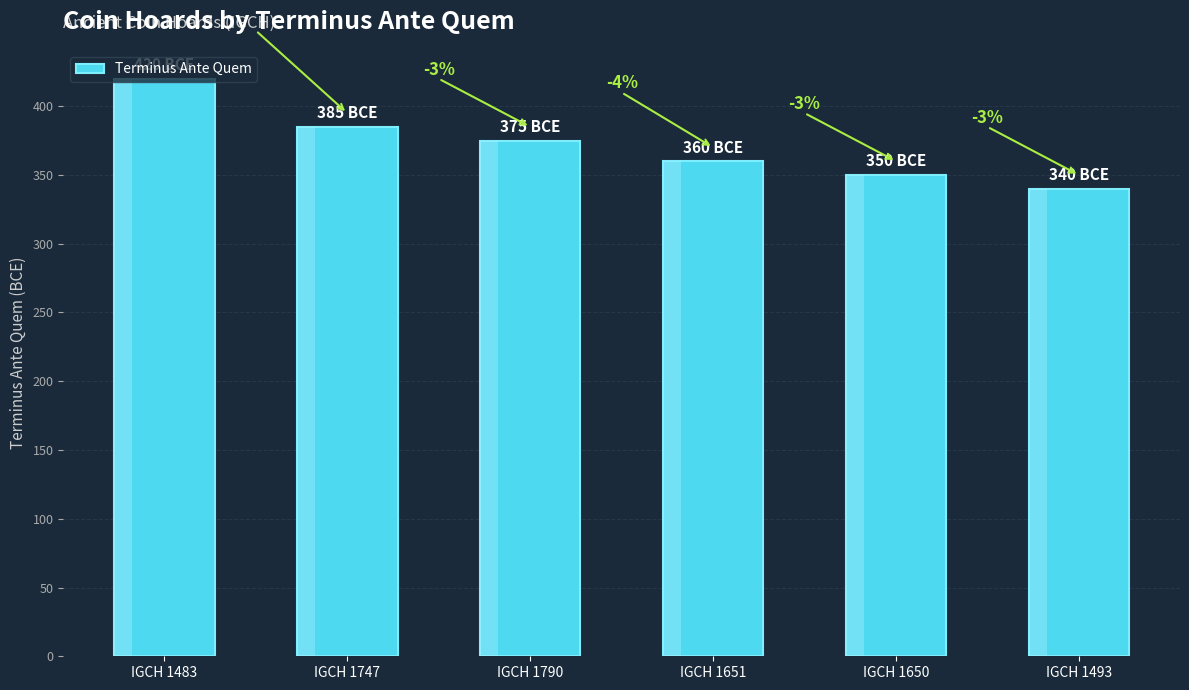

At which category does the chart reach its minimum across all series?

IGCH 1493